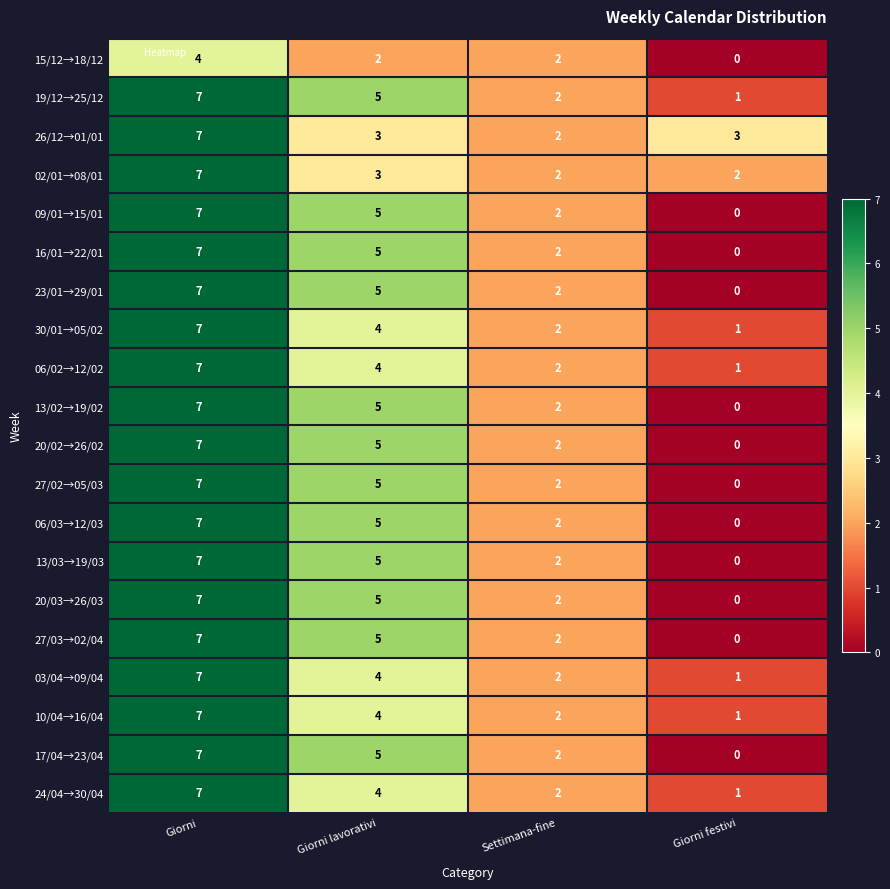

What is the sum of the 27/03→02/04 values at Giorni lavorativi and Giorni festivi?

5